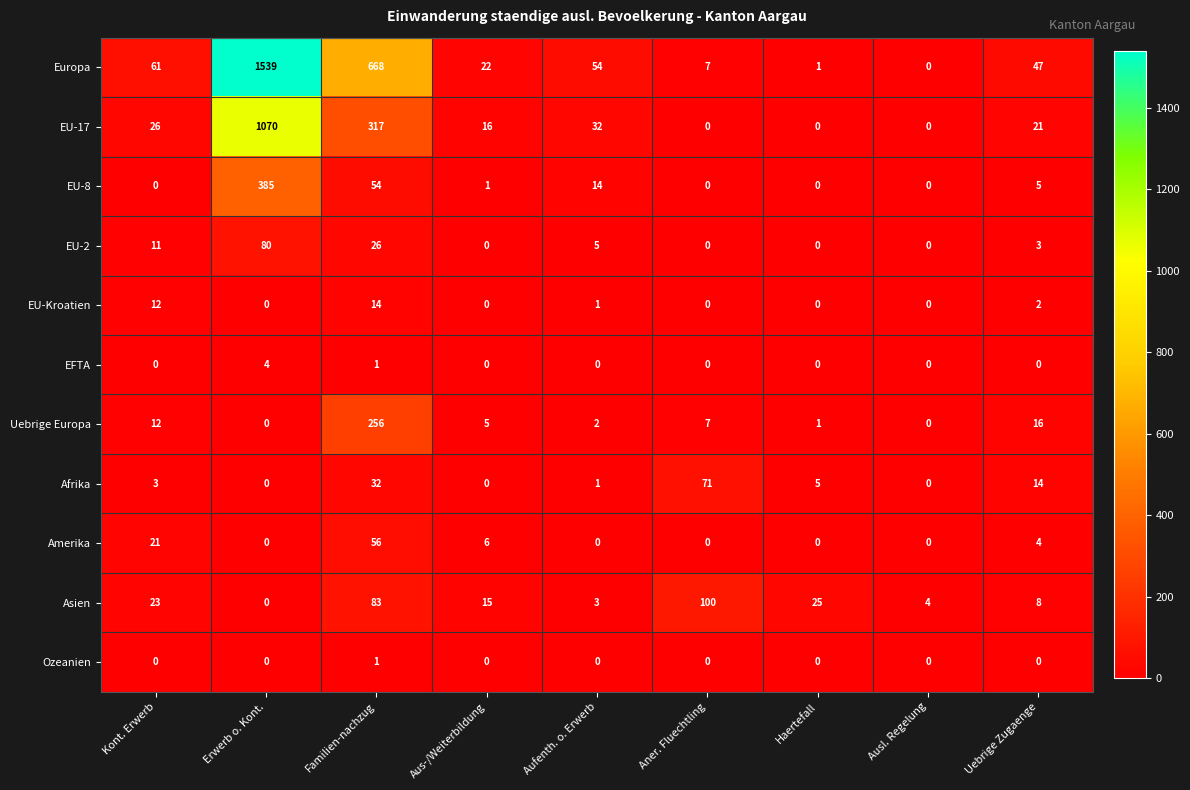

The Amerika series shows 0 at Aner. Fluechtling. True or false?

True